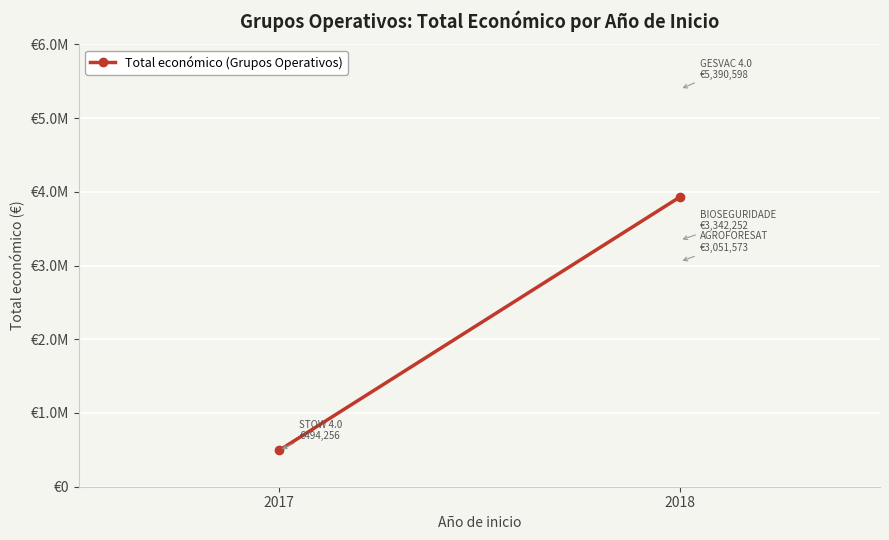

The chart shows a value of 494256 at 2017. True or false?

True